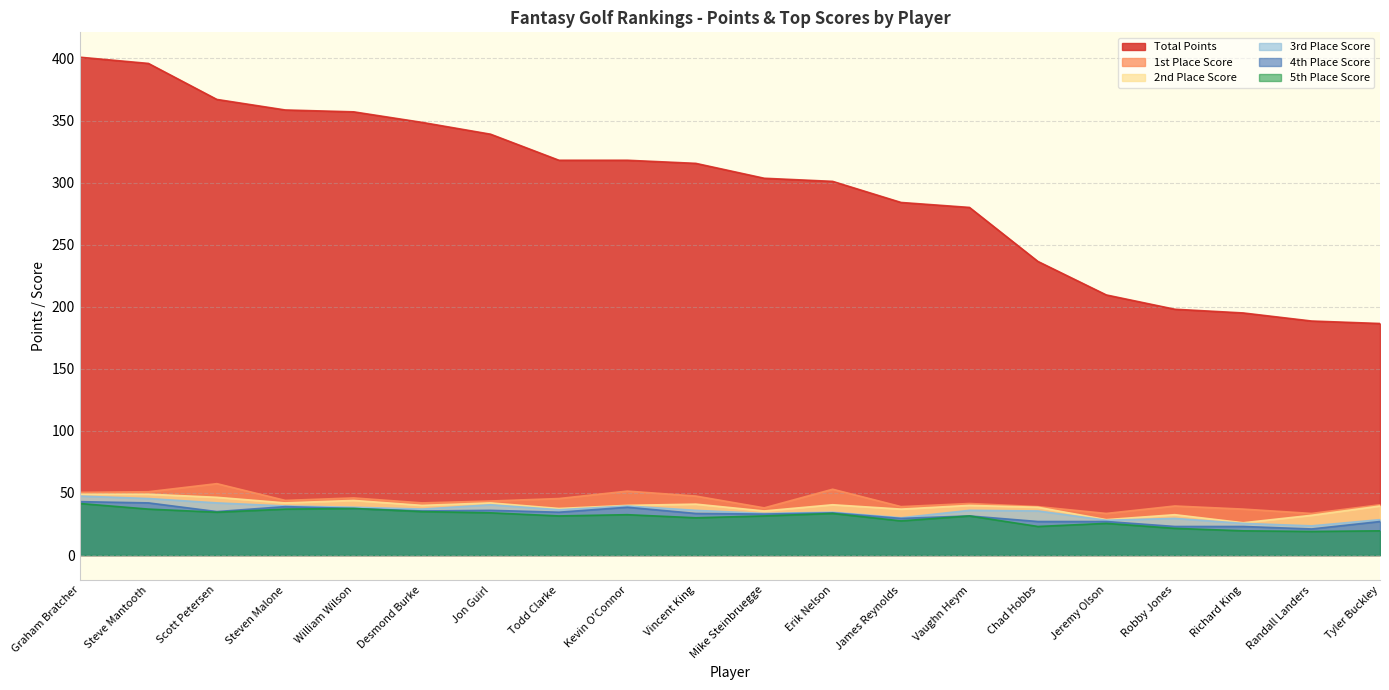

At which category is the sum across all series the highest?

Graham Bratcher